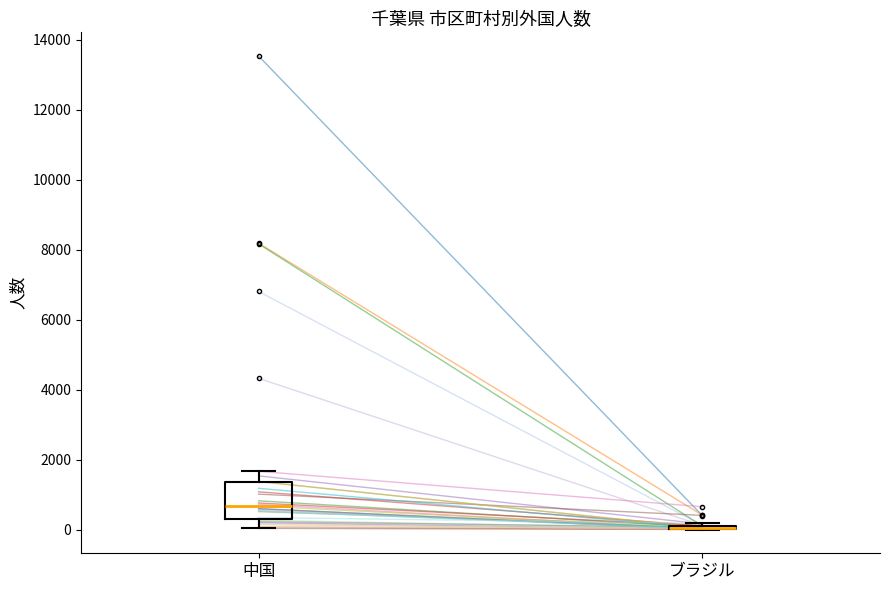

Where does the lower whisker of the box for 中国 end on the y-axis? The values are not printed on the chart, so give them approximately, as read against the axis.

0